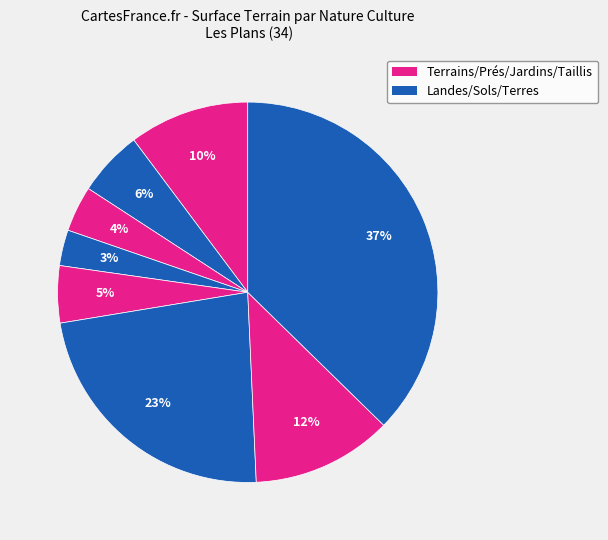

How many segments does this pie chart have?

8